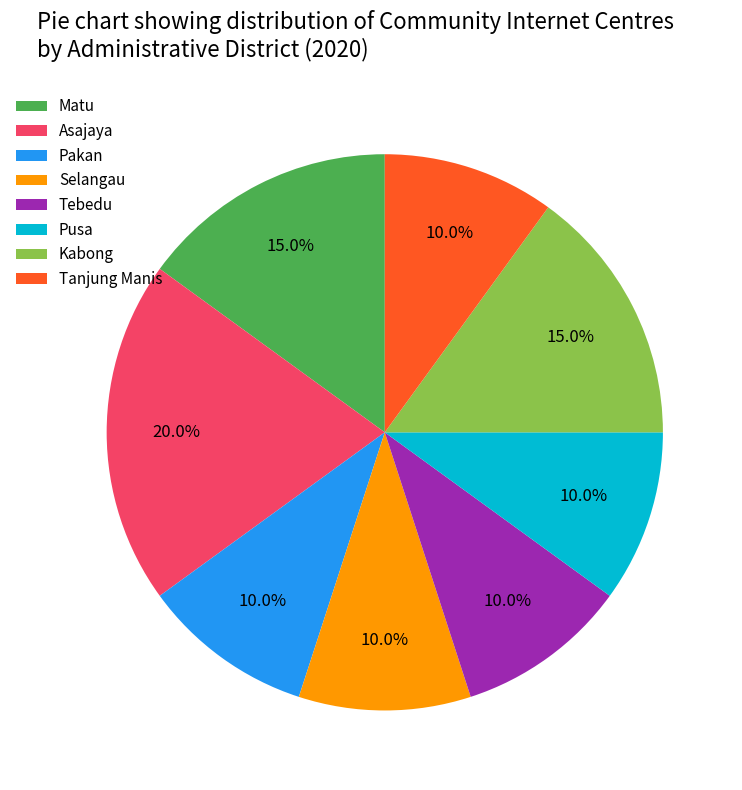

What percentage is the Matu slice, to the nearest percent?

15%